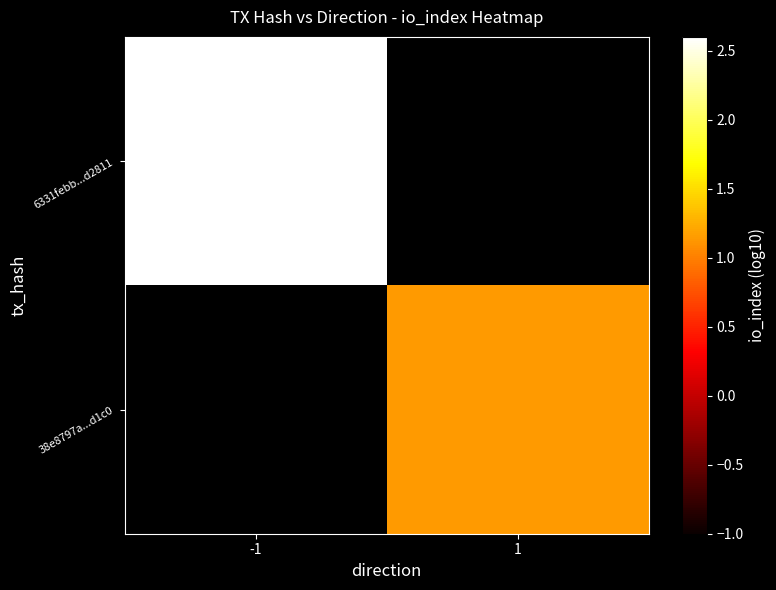

Where does the 38e8797a...d1c0 series first go above 1?

1